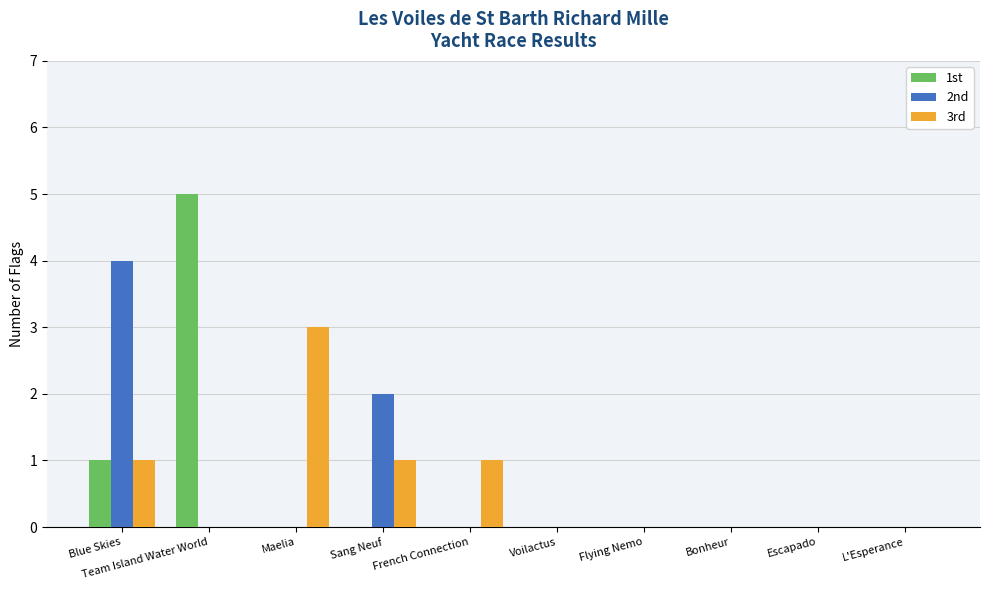

What is the difference between the 1st values at L'Esperance and Blue Skies?

1